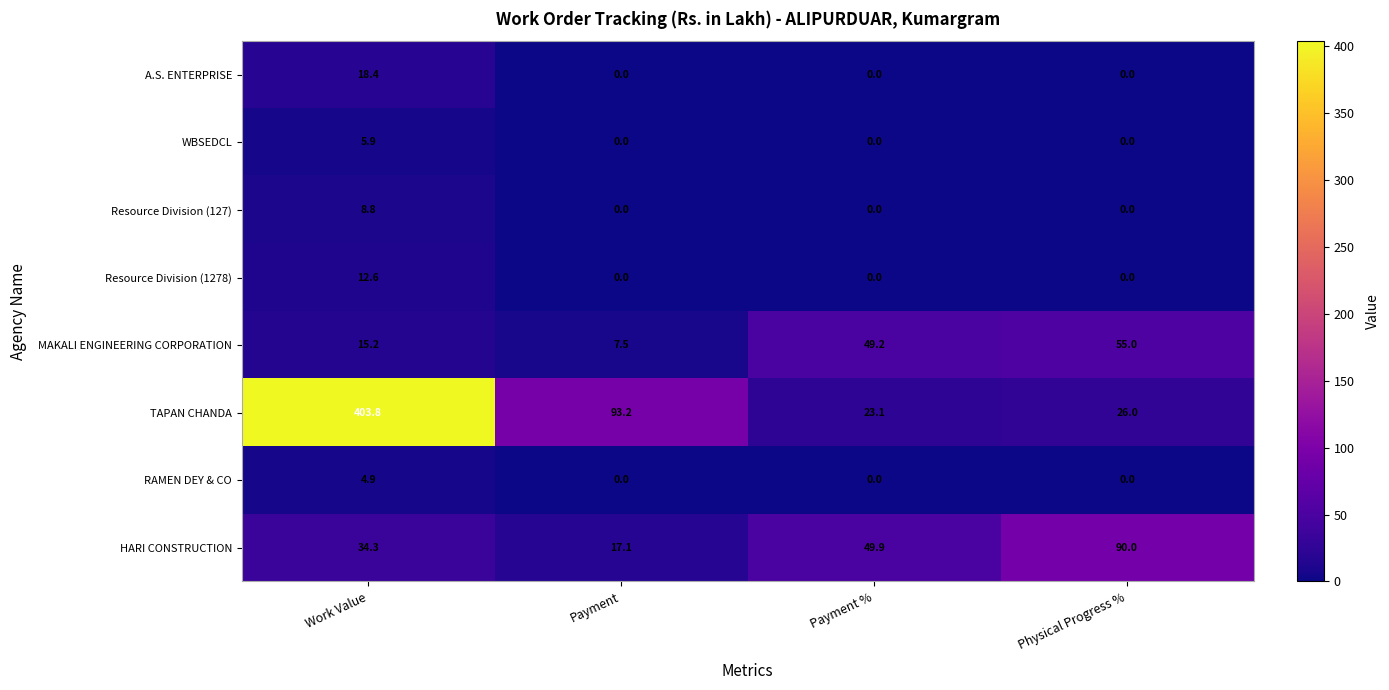

What is the sum of all HARI CONSTRUCTION values?

191.3